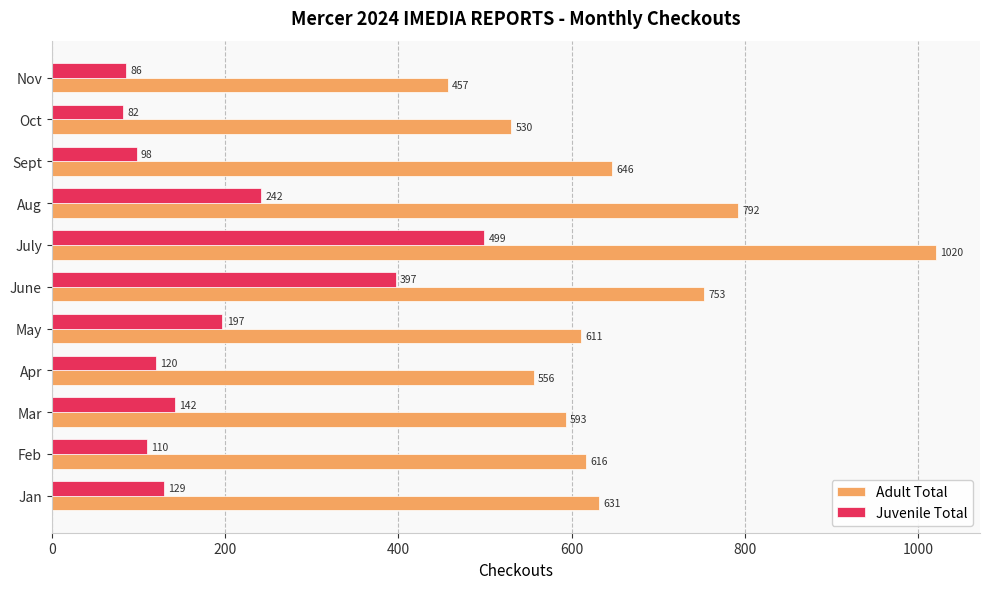

Between Apr and Nov, which series saw the biggest shift?

Adult Total